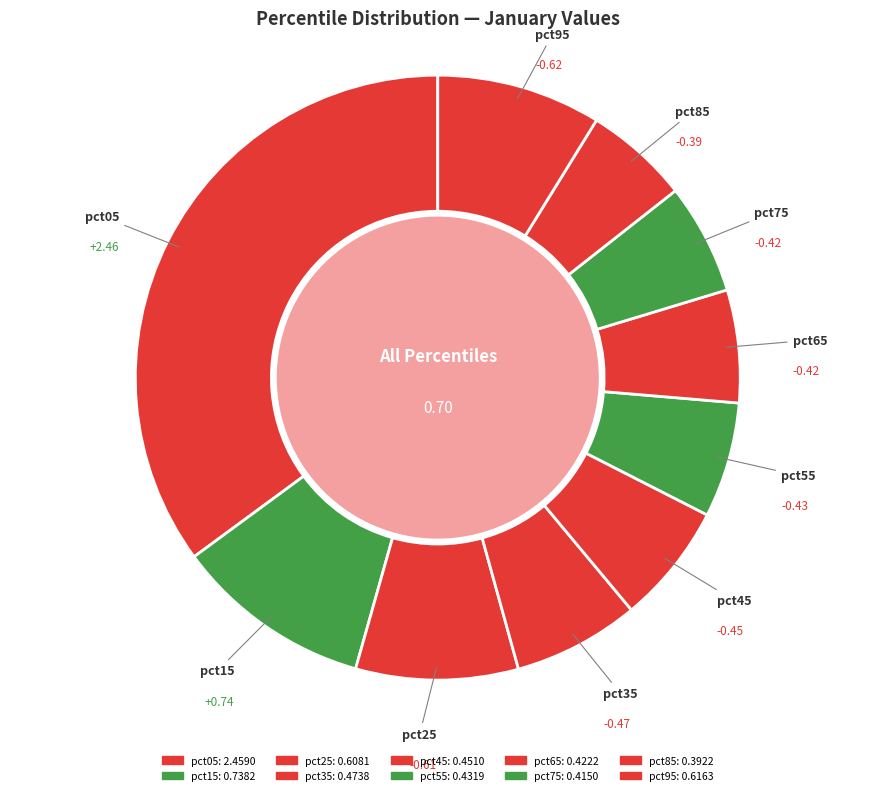

What percentage do pct05 and pct55 together represent?

41.3%